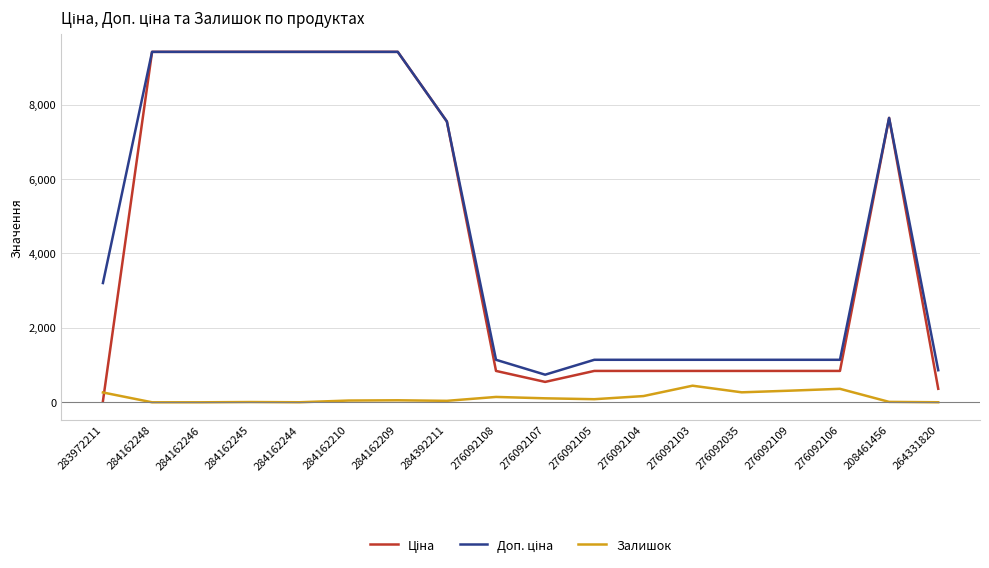

What is the total value across all series at 284162248?

18833.7